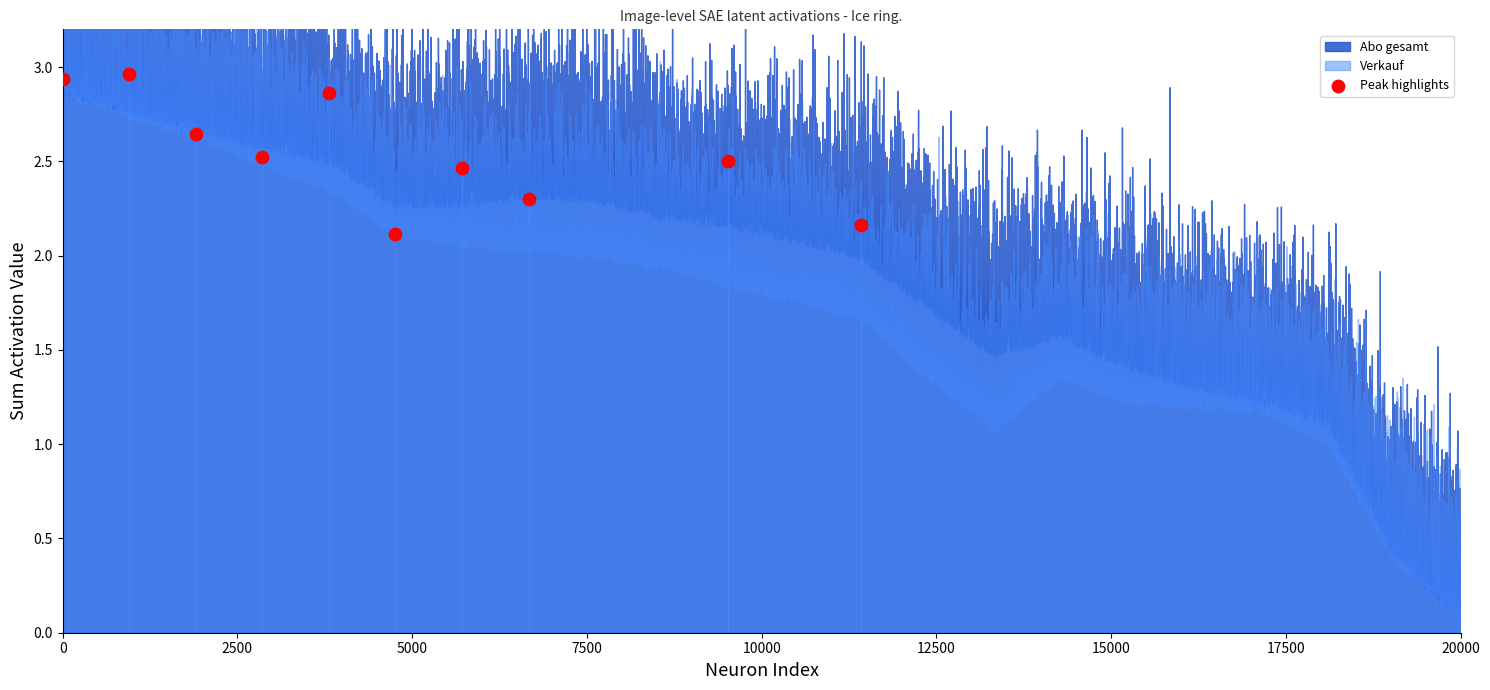

What is the range of X values (max minus min)?

11428.0